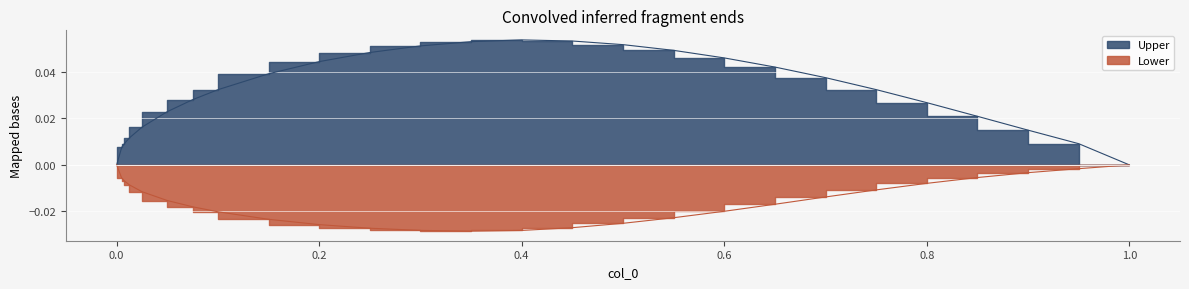

In Lower, how many points are lower than both neighbors (excluding endpoints)?

1